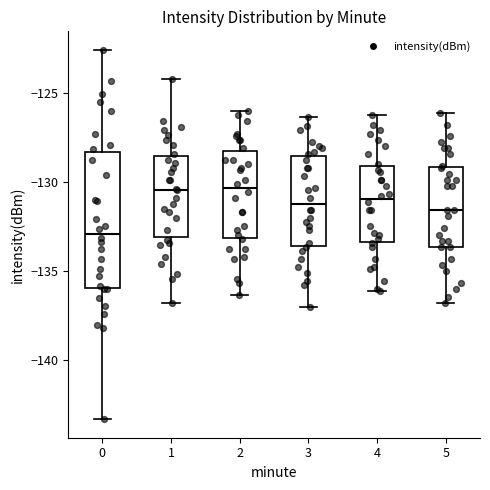

Where does the median line of the box at x = 5 sit on the y-axis? The values are not printed on the chart, so give them approximately, as read against the axis.

-131.5